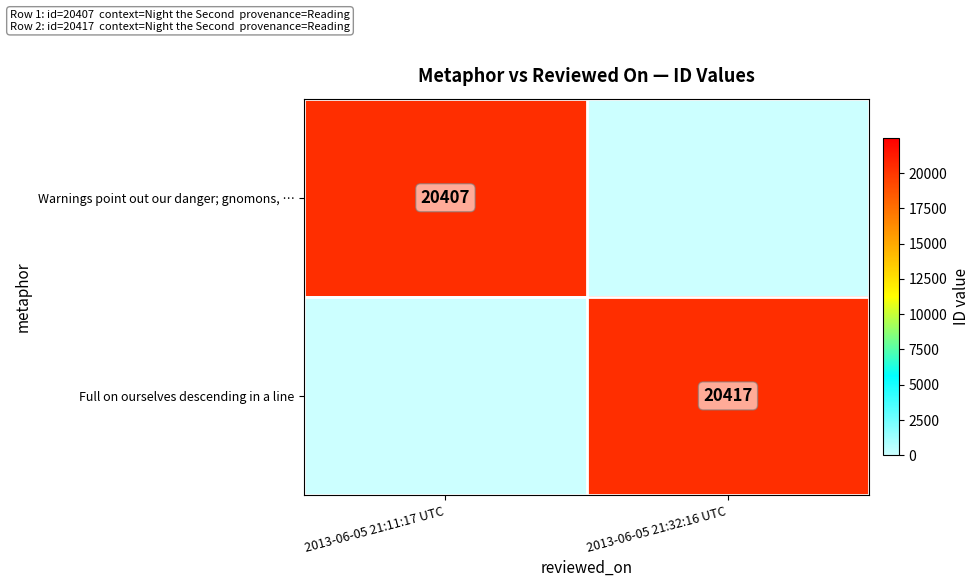

The Warnings point out our danger; gnomons, … series shows 32603 at 2013-06-05 21:11:17 UTC. True or false?

False